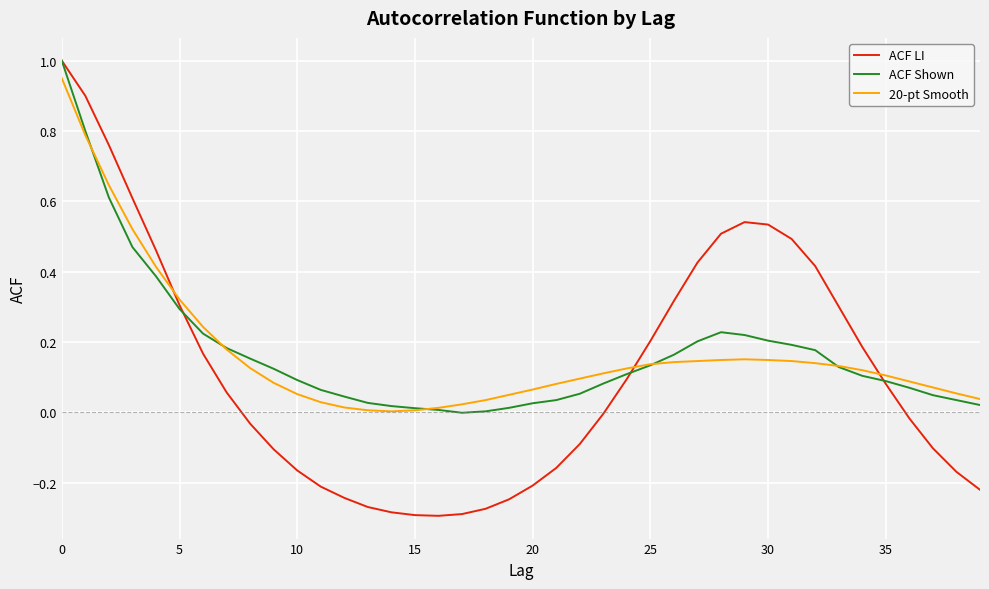

Does the chart have visible grid lines?

Yes